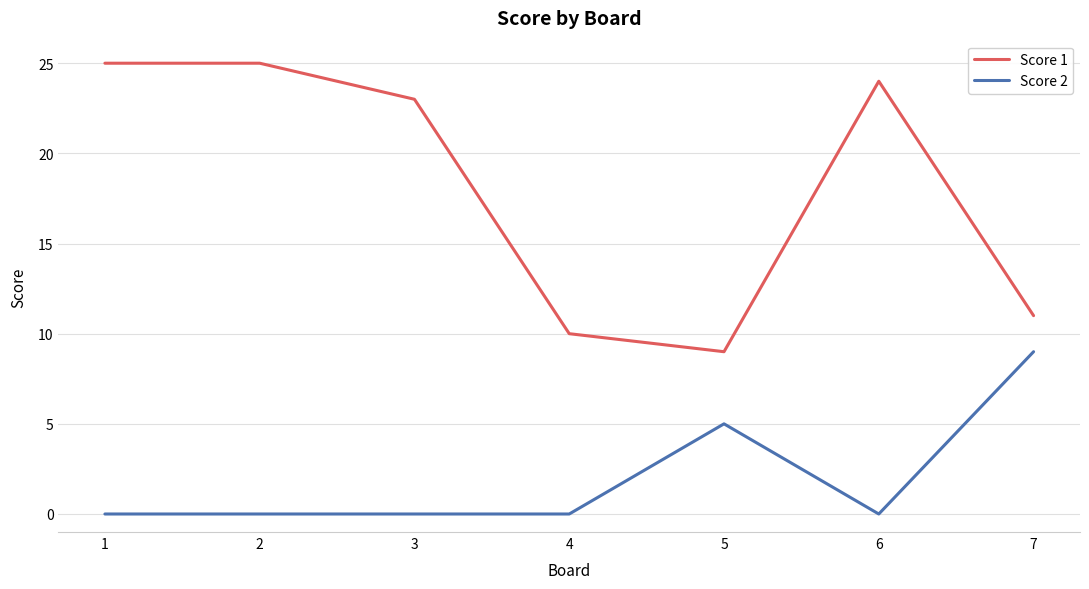

At which label is Score 2 closest to 4?

5